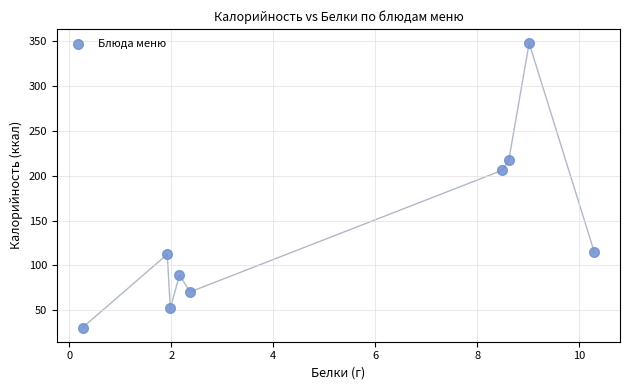

What Y value in the scatter plot is closest to 189?

205.9